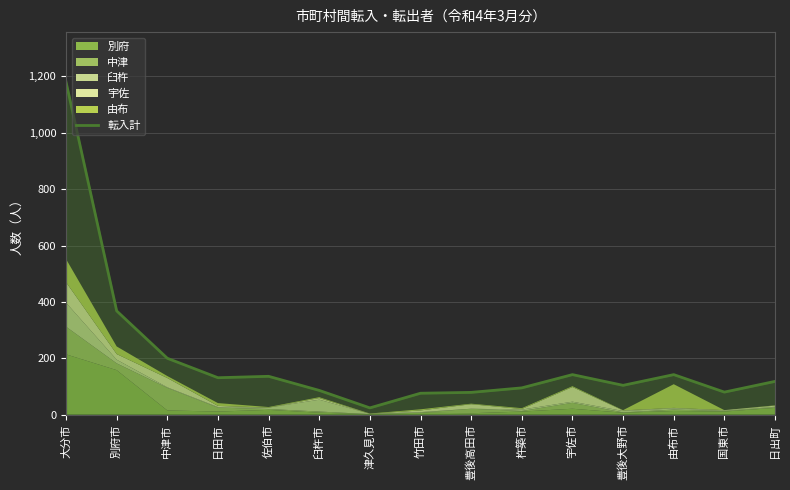

Does the chart have visible grid lines?

Yes